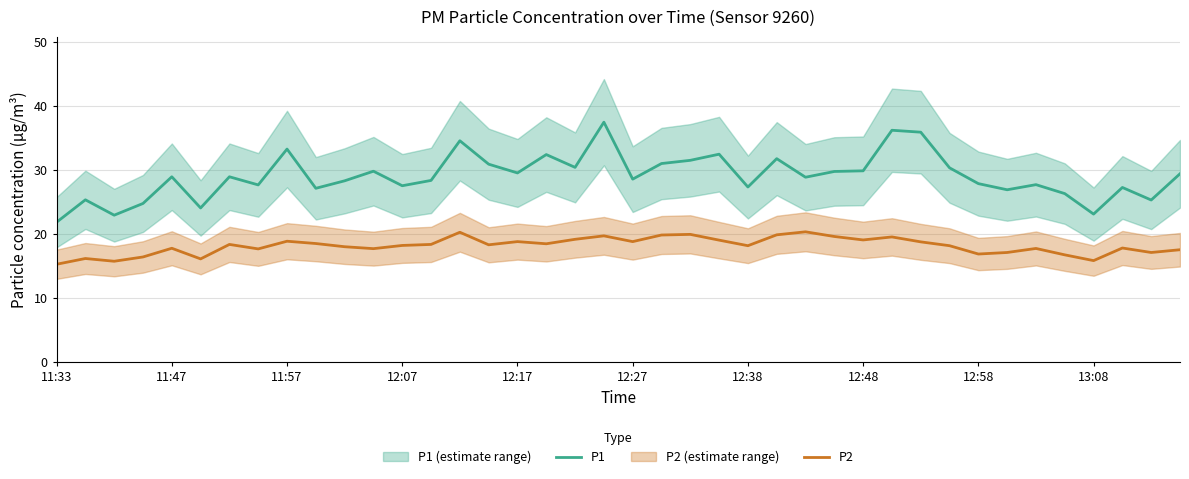

Reading left to right, extract all data points from this chart.

P1: 21.8	25.3	22.9	24.7	28.9	24.0	28.9	27.6	33.2	27.1	28.3	29.8	27.5	28.3	34.5	30.9	29.5	32.4	30.4	37.4	28.5	31.0	31.5	32.4	27.3	31.7	28.8	29.7	29.8	36.2	35.9	30.3	27.8	26.9	27.7	26.3	23.1	27.2	25.3	29.4
P2: 15.2	16.1	15.7	16.4	17.7	16.1	18.3	17.6	18.8	18.5	18.0	17.7	18.2	18.3	20.2	18.3	18.8	18.4	19.1	19.7	18.8	19.8	19.9	19.0	18.1	19.8	20.3	19.6	19.0	19.5	18.7	18.1	16.8	17.1	17.7	16.7	15.8	17.8	17.1	17.5